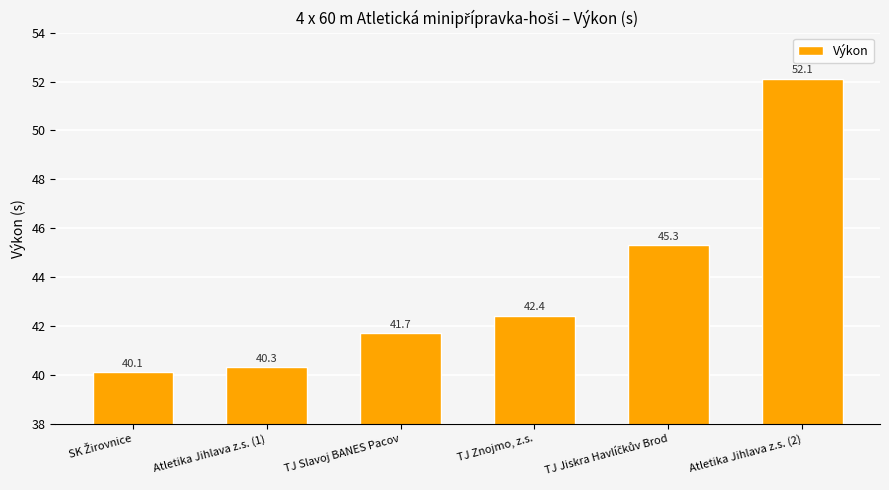

How many data points are less than 42?

3